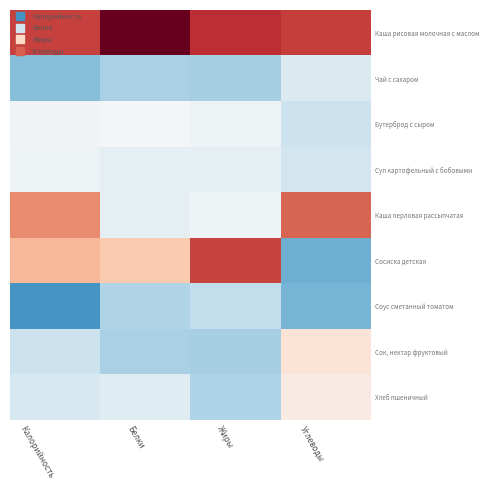

Reading left to right, extract all data points from this chart.

Каша рисовая молочная с маслом: Калорийность=1.7	Белки=2.5	Жиры=1.9	Углеводы=1.8
Чай с сахаром: Калорийность=-1.1	Белки=-0.8	Жиры=-0.8	Углеводы=-0.4
Бутерброд с сыром: Калорийность=-0.1	Белки=-0.0	Жиры=-0.1	Углеводы=-0.5
Суп картофельный с бобовыми: Калорийность=-0.1	Белки=-0.2	Жиры=-0.2	Углеводы=-0.5
Каша перловая рассыпчатая: Калорийность=1.2	Белки=-0.2	Жиры=-0.1	Углеводы=1.5
Сосиска детская: Калорийность=0.8	Белки=0.7	Жиры=1.7	Углеводы=-1.2
Соус сметанный томатом: Калорийность=-1.5	Белки=-0.8	Жиры=-0.6	Углеводы=-1.2
Сок, нектар фруктовый: Калорийность=-0.6	Белки=-0.8	Жиры=-0.8	Углеводы=0.4
Хлеб пшеничный: Калорийность=-0.4	Белки=-0.3	Жиры=-0.8	Углеводы=0.2